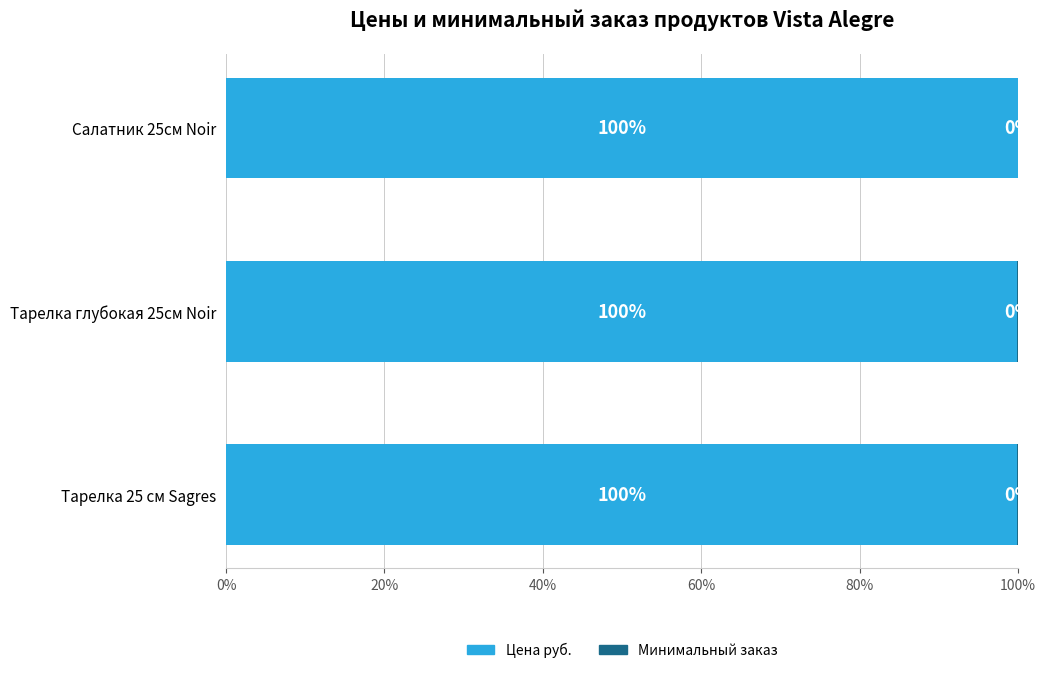

What is the highest value of the Цена руб. series?

99.9